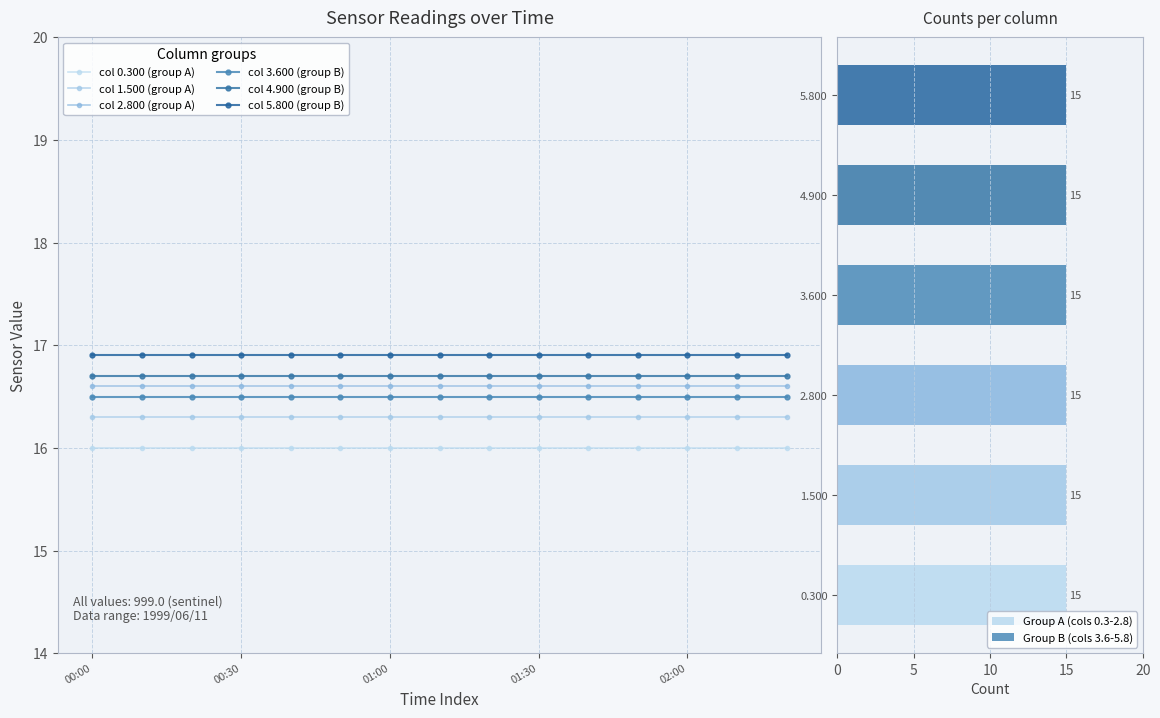

Which category has the highest value across all series?

00:00